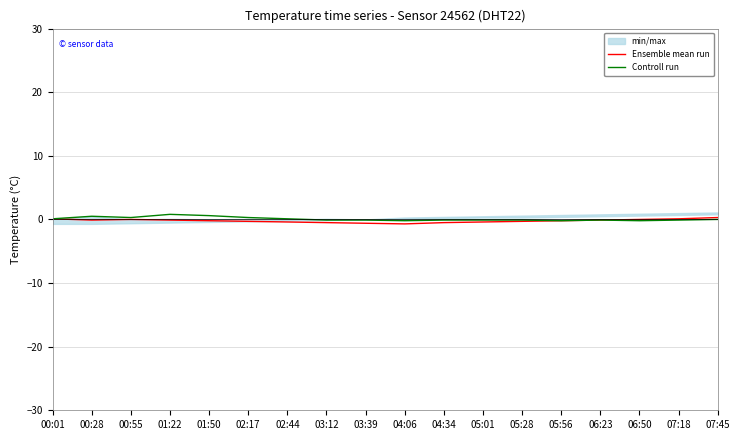

The Controll run series shows 0.3 at 02:17. True or false?

True